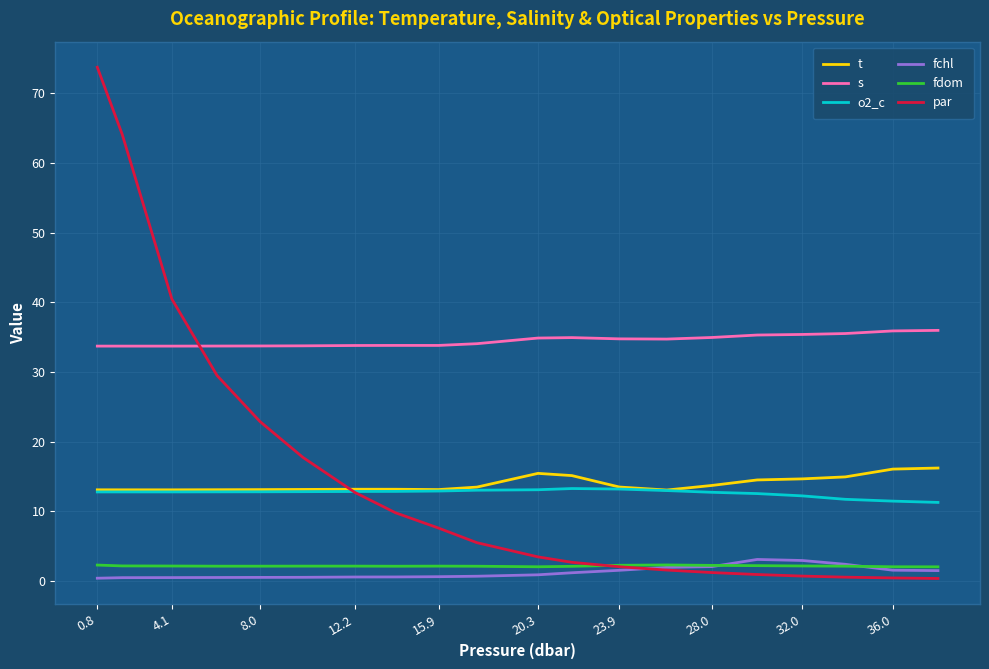

True or false: s and fchl intersect in this chart.

False